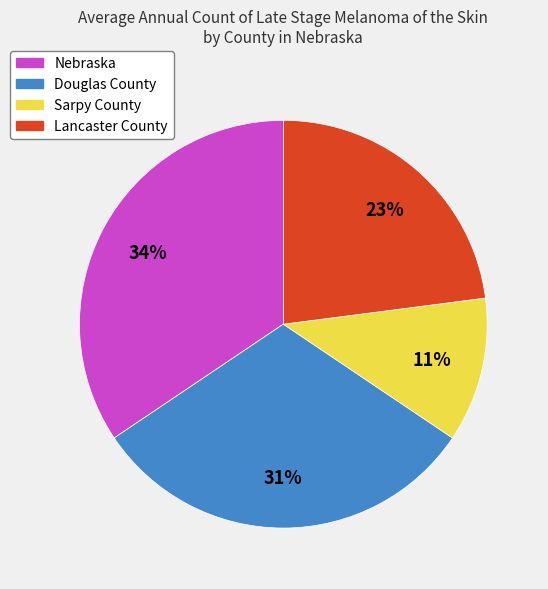

To the nearest percent, what is the average slice percentage?

25%